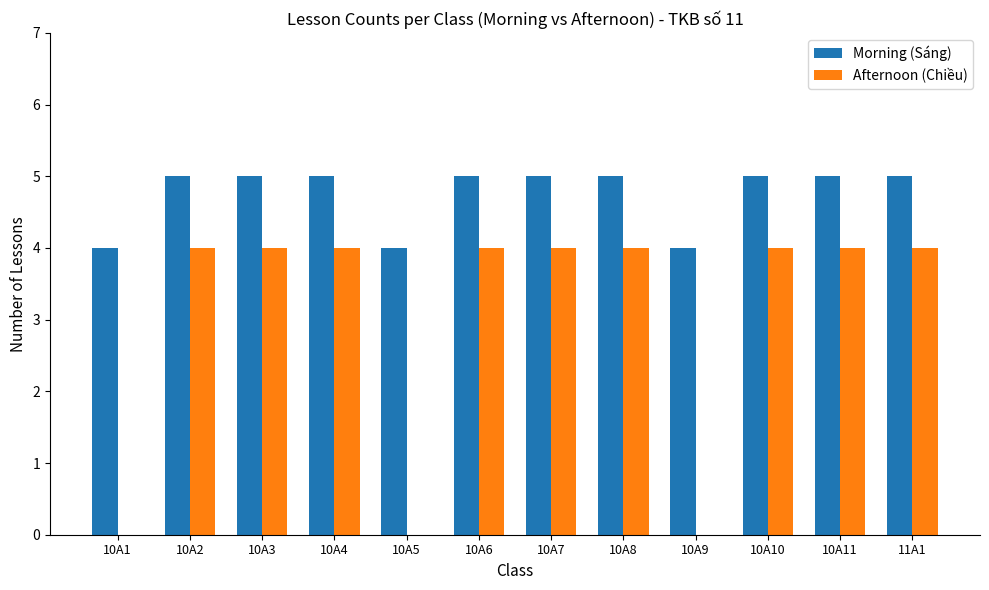

Does the chart contain stacked bars?

No